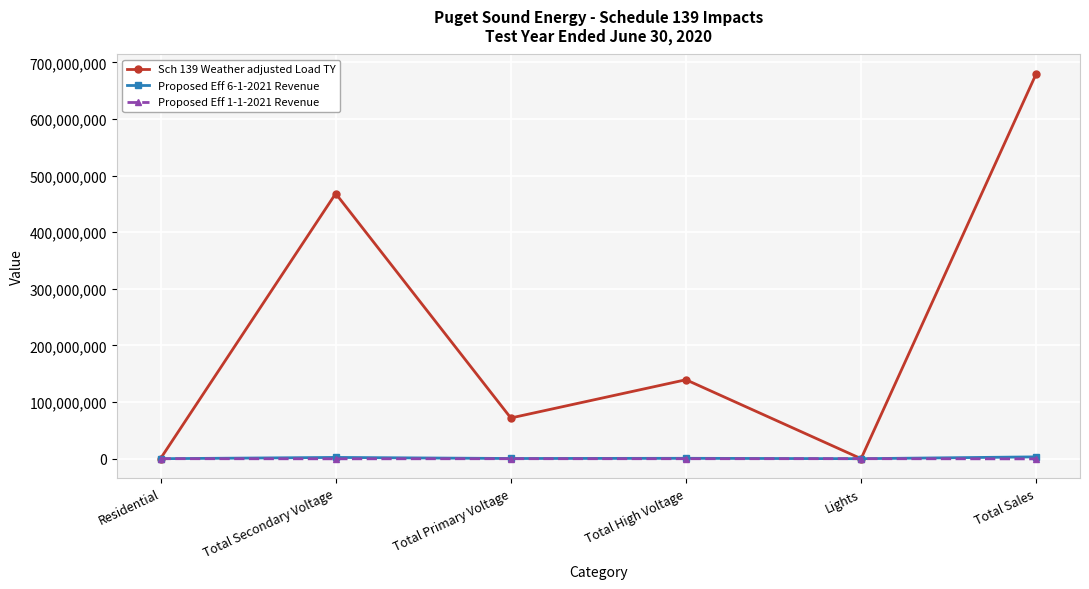

Which series has the widest spread of values?

Sch 139 Weather adjusted Load TY